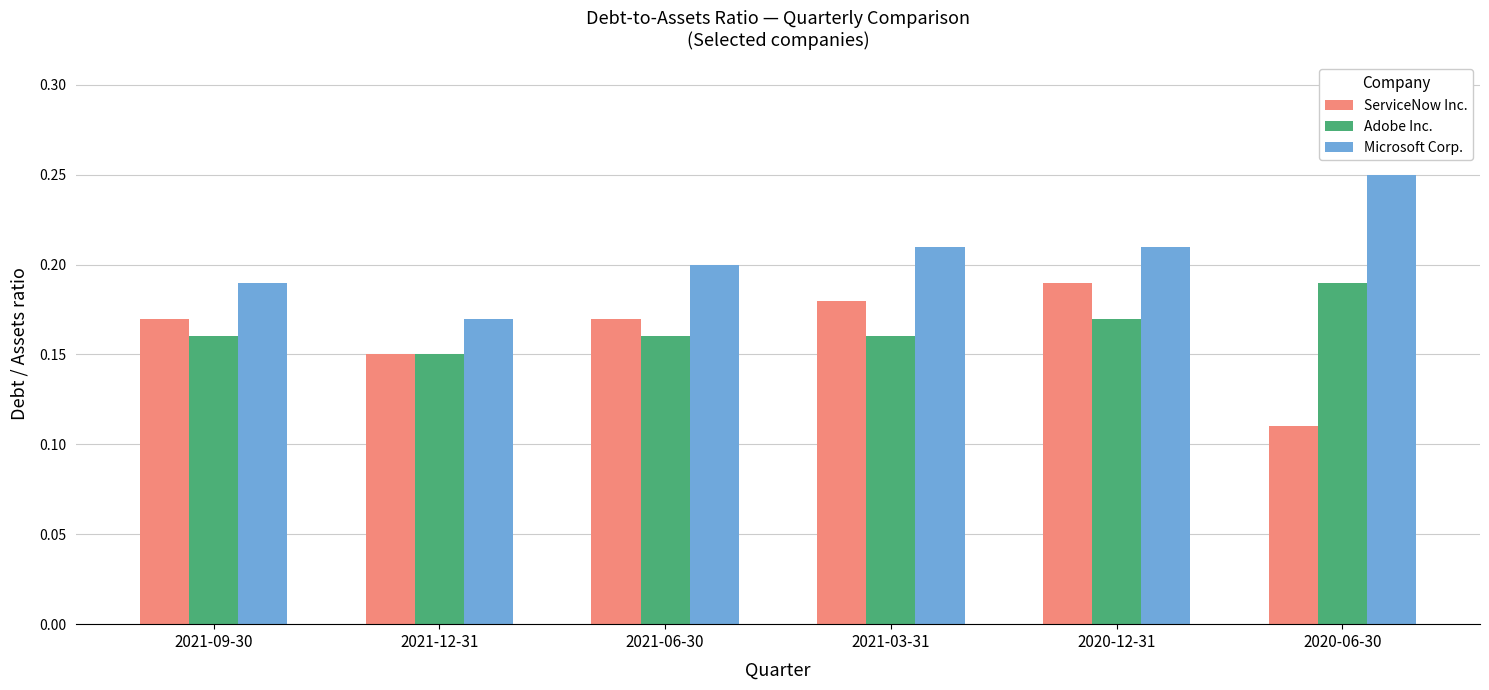

Which series changed the most between 2021-03-31 and 2020-06-30?

ServiceNow Inc.